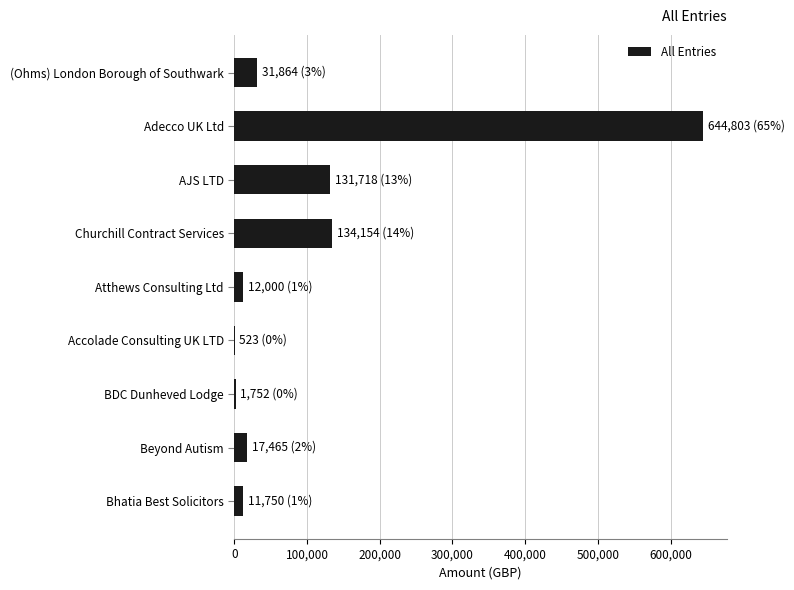

Where is the data nearest to the value 322663?

Churchill Contract Services